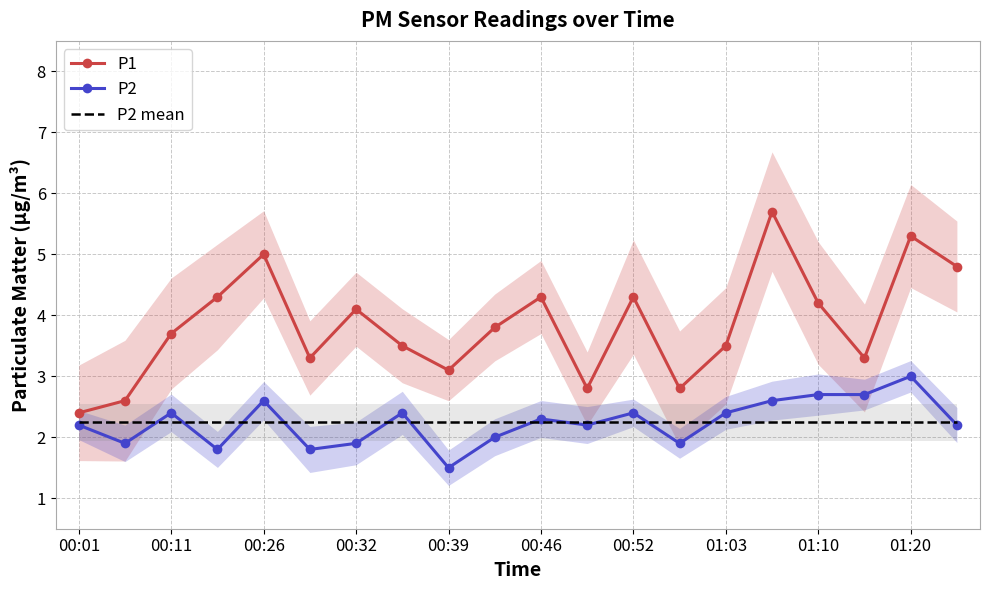

Is the value of P2 at 00:46 greater than the value of P1 at 00:46?

No